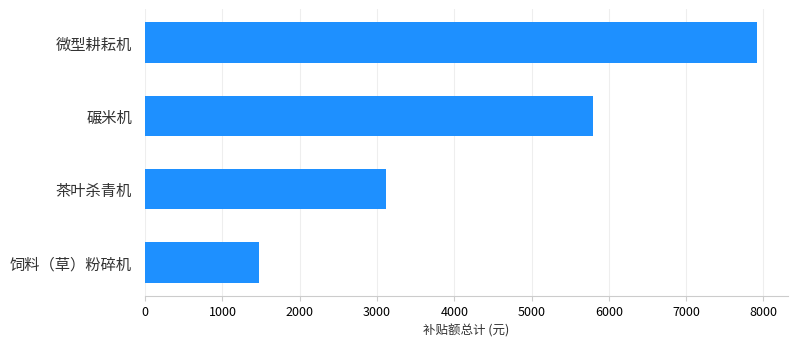

What is the difference between the maximum and minimum values?

6444